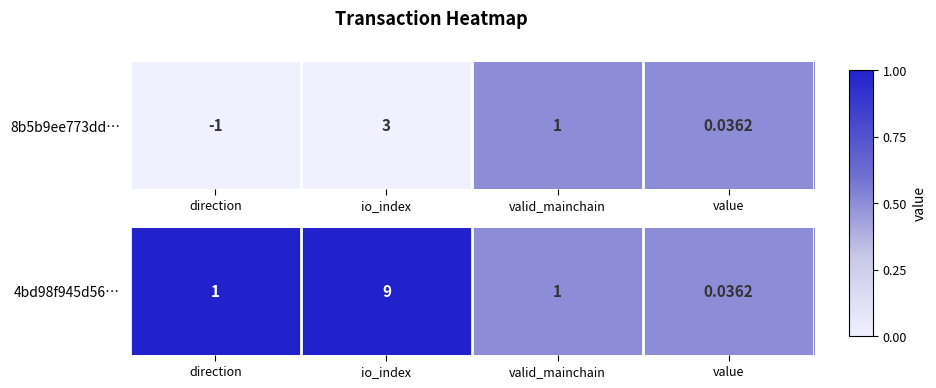

The value at direction is 0.2. True or false?

False